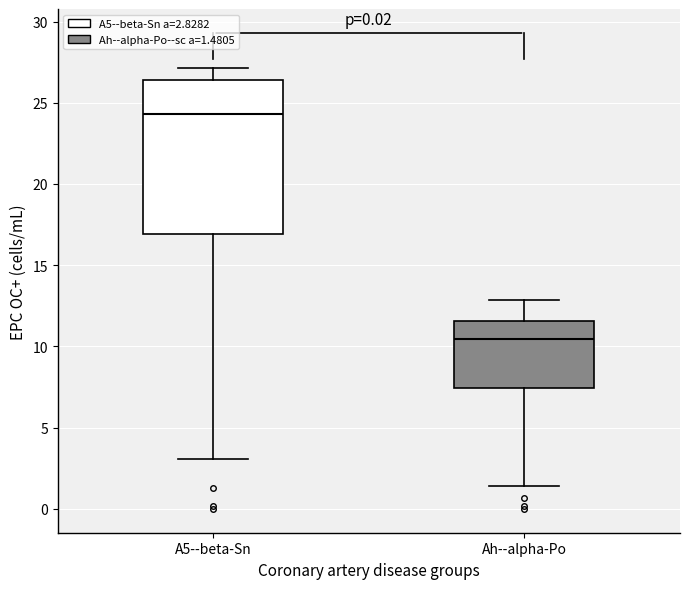

Reading left to right, read every box against the y-axis: the position of its median line, the range the box covers, and the ends of its whiskers. The values are not printed on the chart, so give them approximately, as read against the axis.

A5--beta-Sn: median 24.5, box 17.0 to 26.5, whiskers 3.0 to 27.0
Ah--alpha-Po: median 10.5, box 7.5 to 11.5, whiskers 1.5 to 13.0